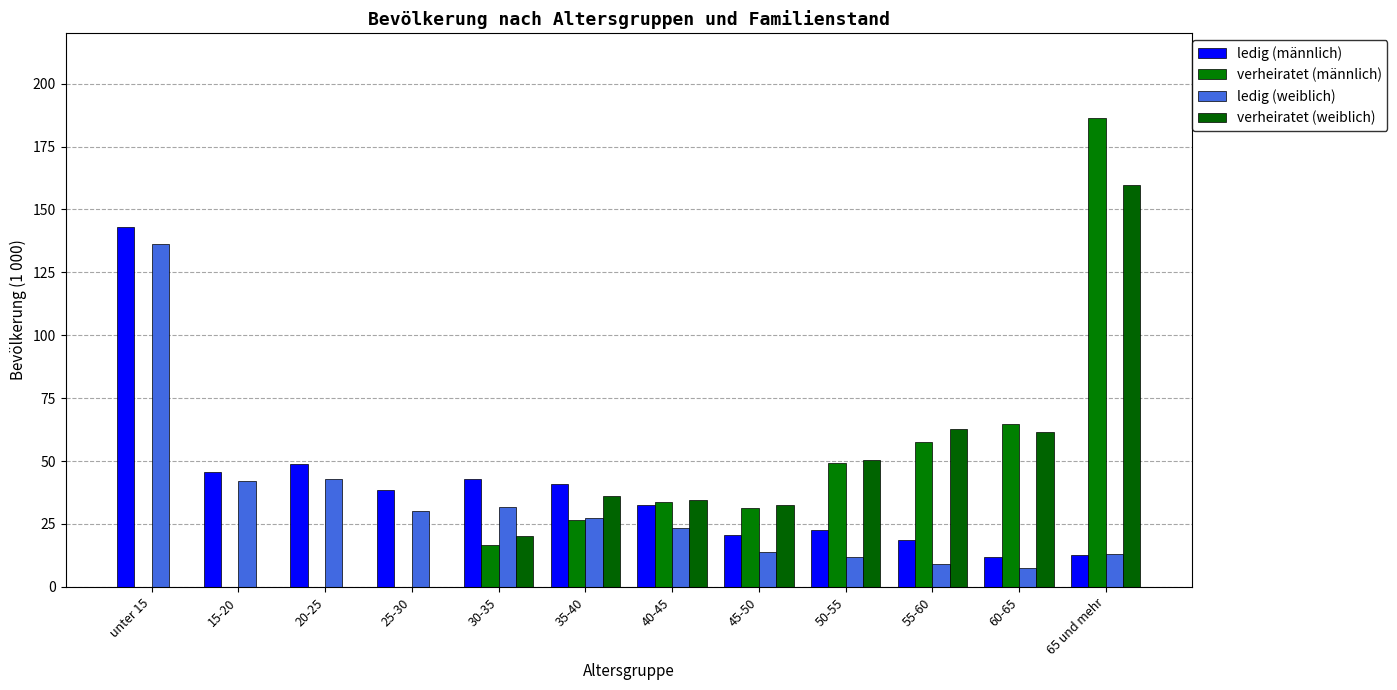

What is the sum of the ledig (männlich) values at 55-60 and 65 und mehr?

31.4